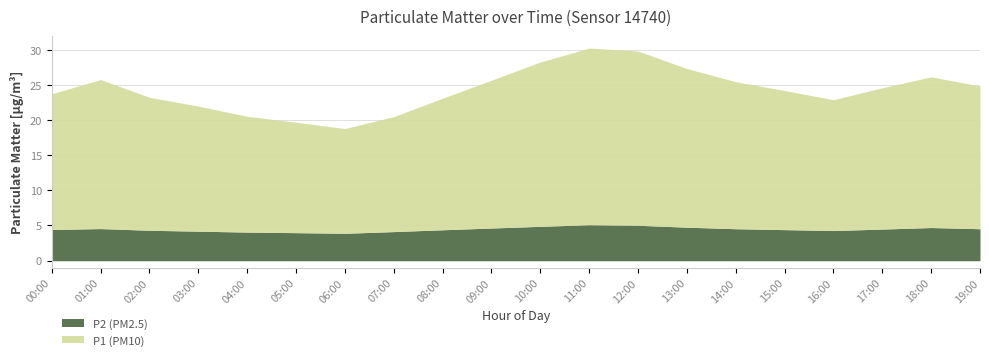

The P2 (PM2.5) series shows 4.5 at 19:00. True or false?

True